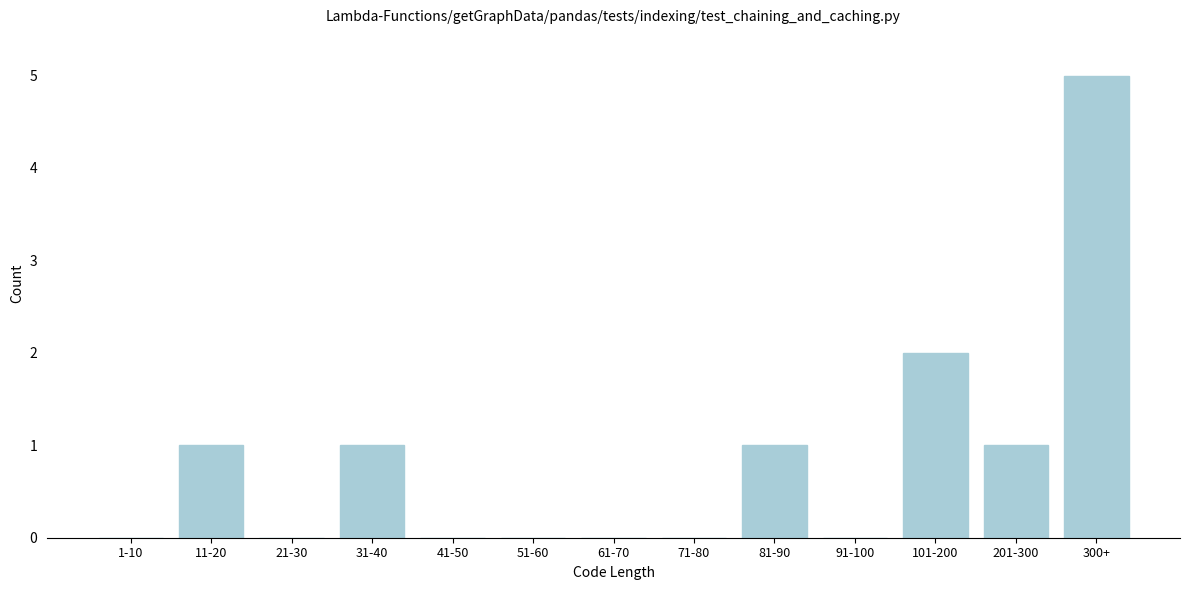

Reading left to right, list all the values displayed in this chart.

1-10=0	11-20=1	21-30=0	31-40=1	41-50=0	51-60=0	61-70=0	71-80=0	81-90=1	91-100=0	101-200=2	201-300=1	300+=5